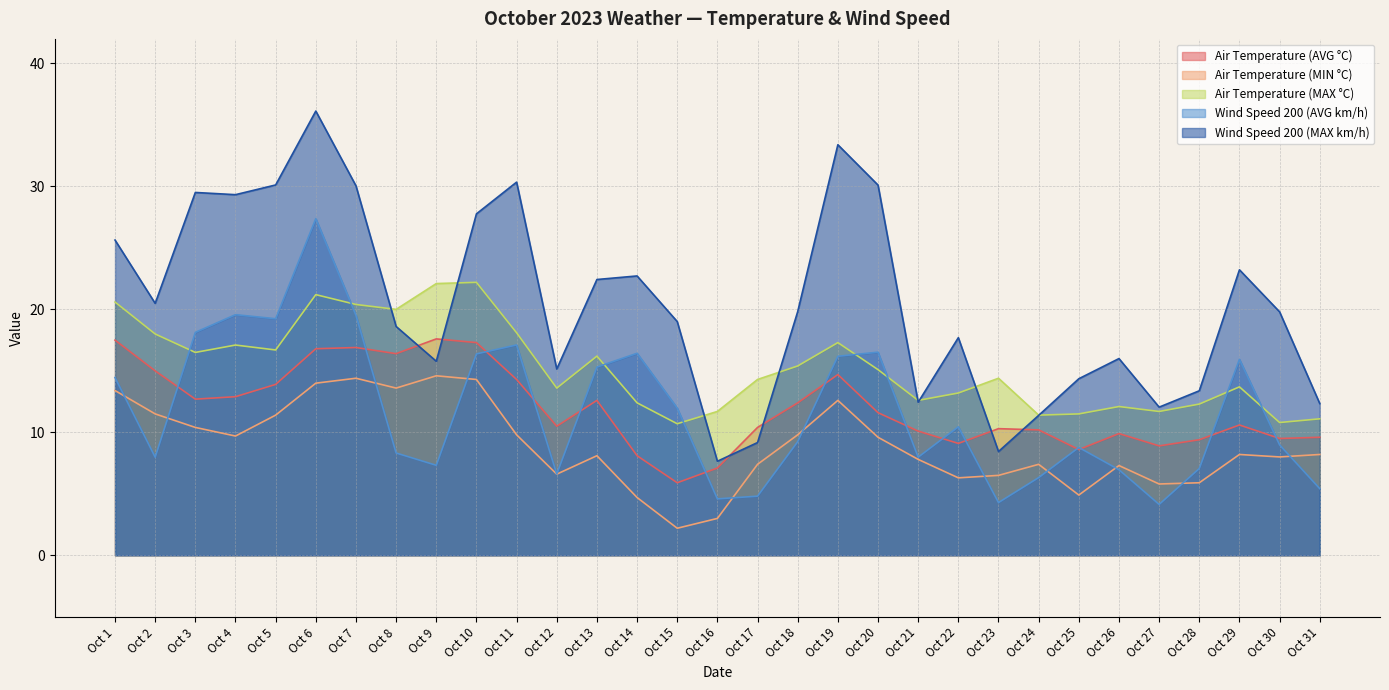

What is the difference between the maximum and minimum values in the Wind Speed 200 (AVG km/h) series?

23.2